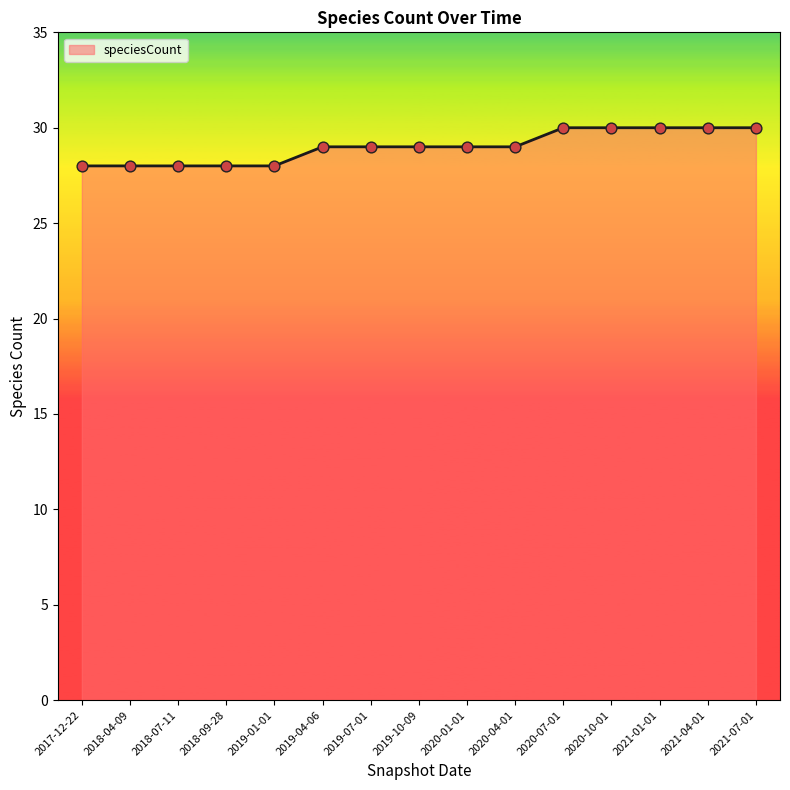

Approximately how many times larger is the value at 2019-10-09 compared to 2017-12-22?

1.0